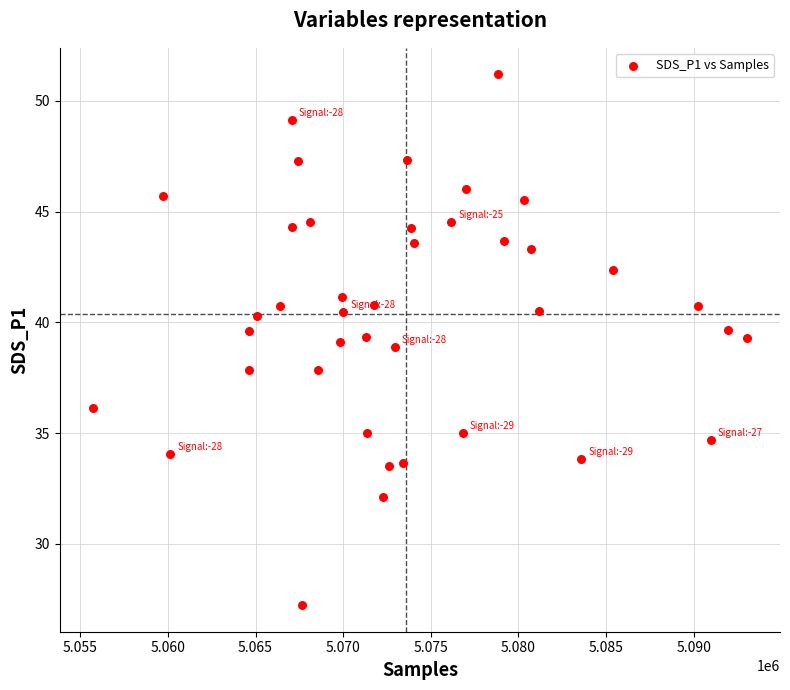

What is the range of Y values (max minus min)?

24.0